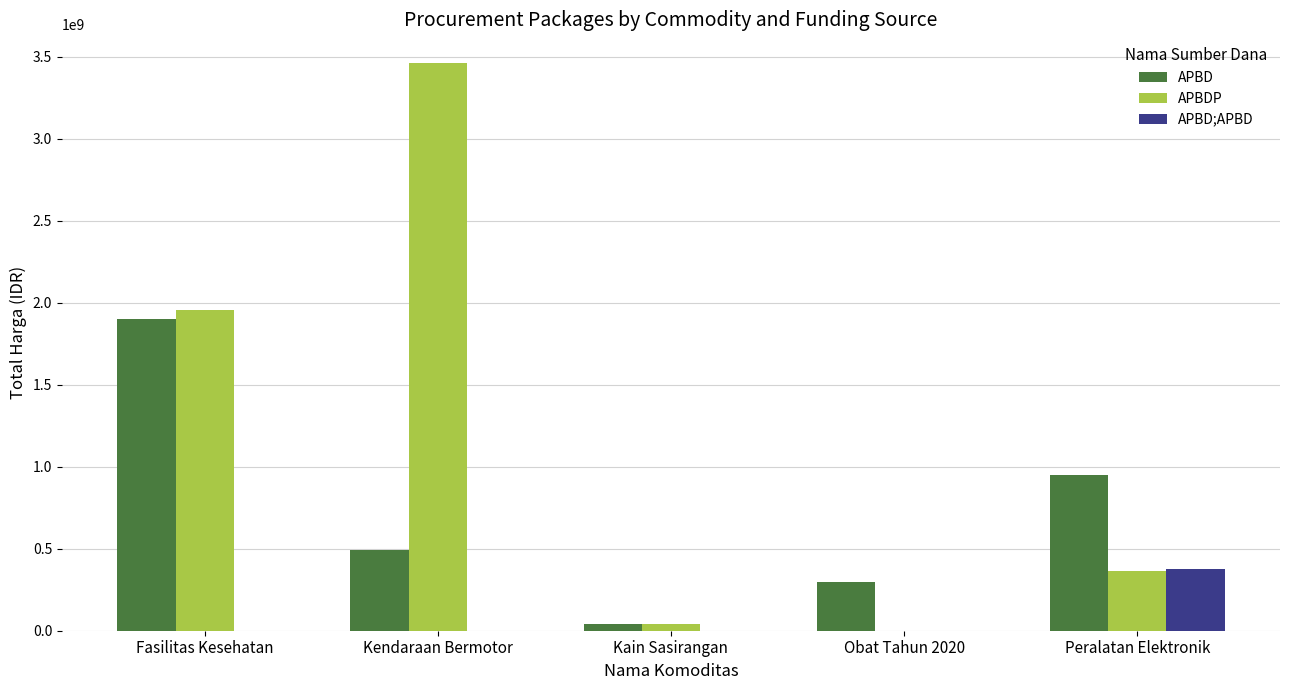

Which series has the largest total across all categories?

APBDP